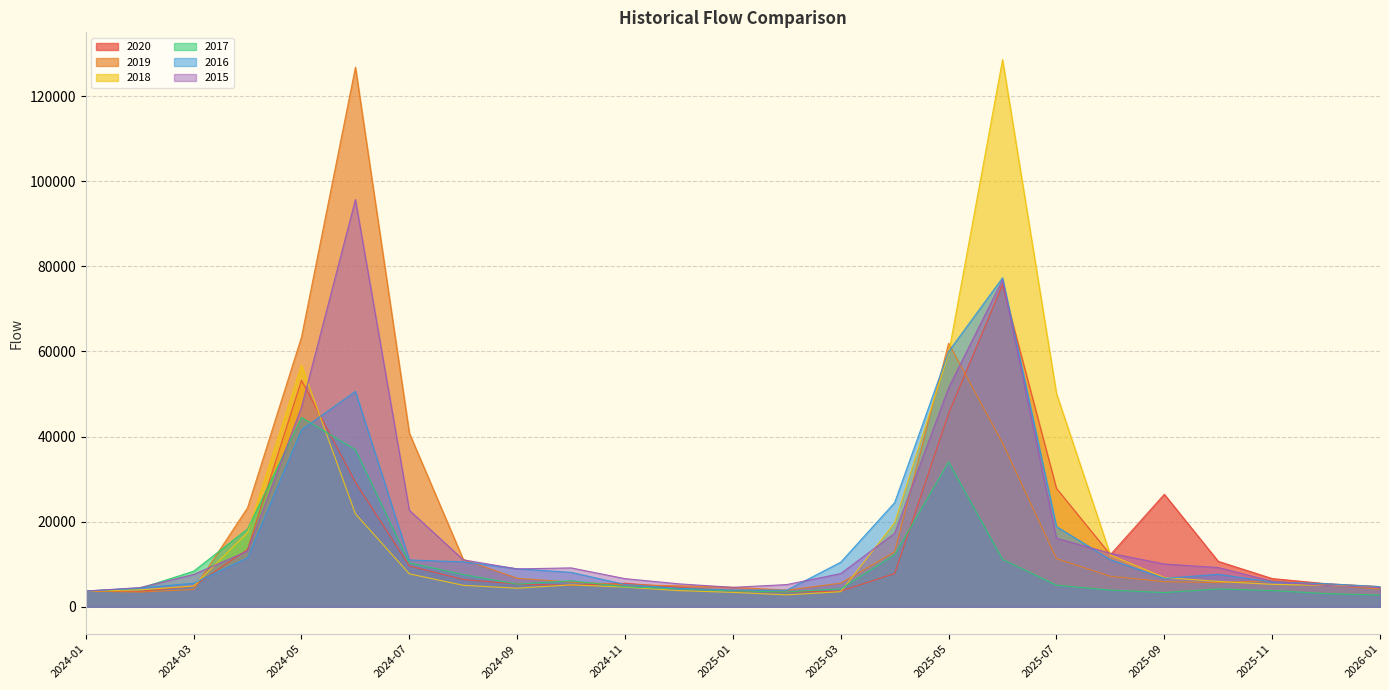

Where is 2017 nearest to the value 23620?

2024-04